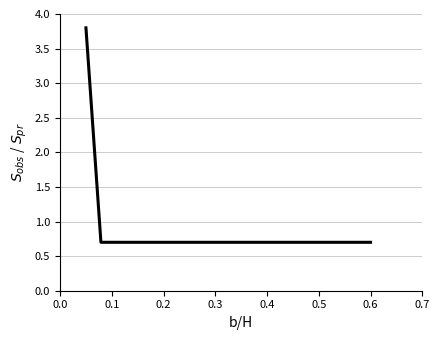

Is this an area chart (filled region under the line)?

No